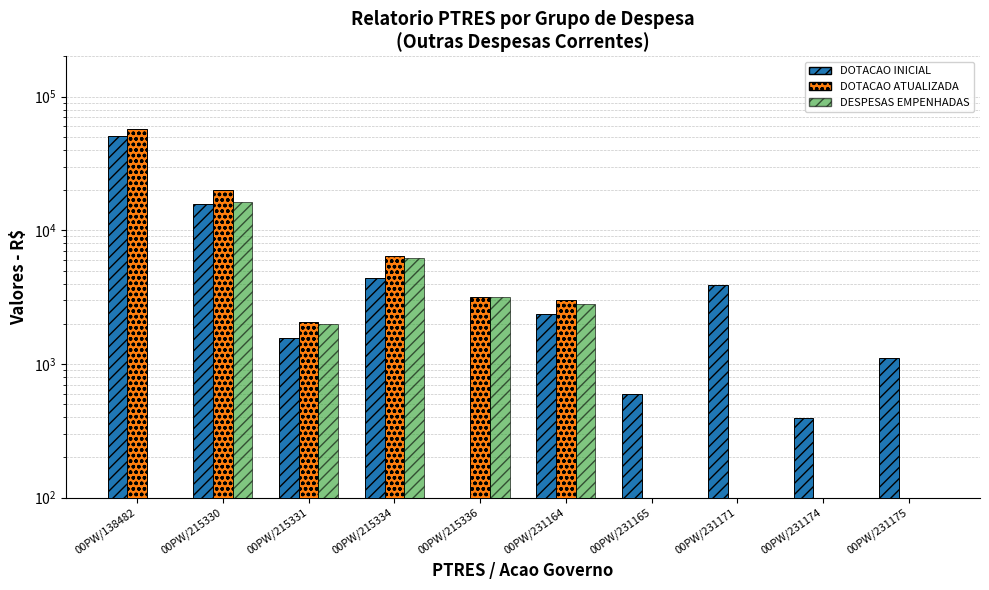

Between 00PW/215330 and 00PW/215336, which series saw the biggest shift?

DOTACAO ATUALIZADA